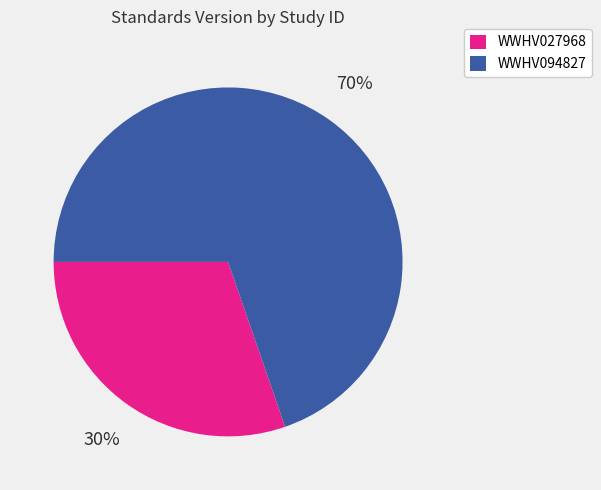

Rank the categories by value from lowest to highest.

WWHV027968, WWHV094827